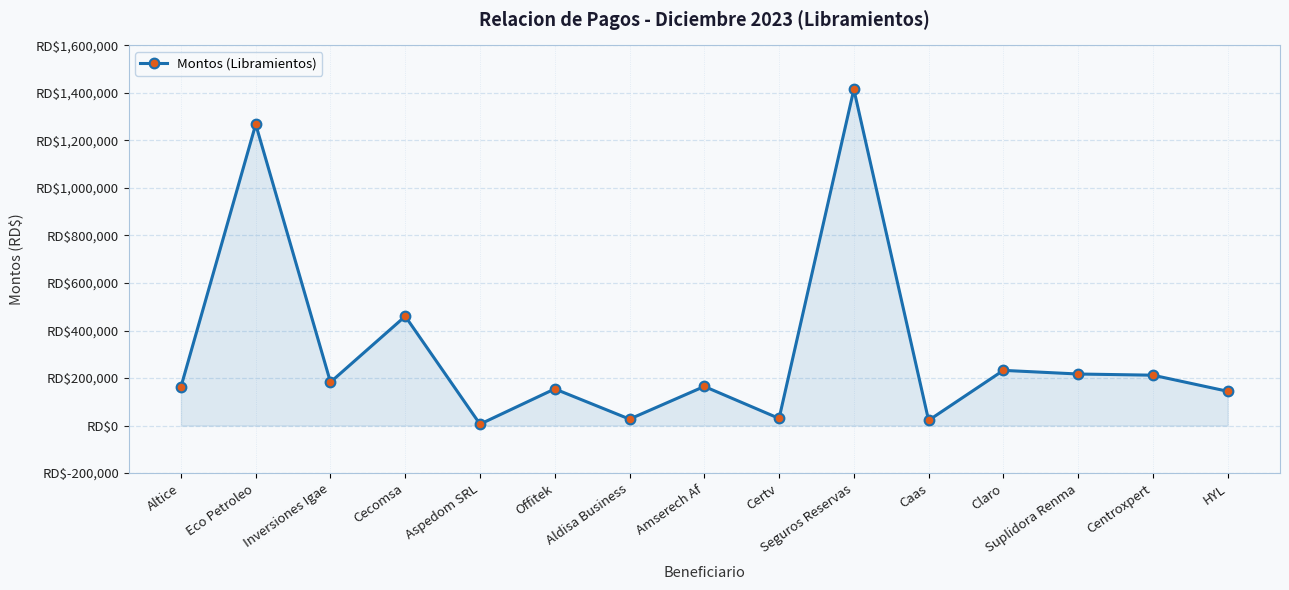

Is this an area chart (filled region under the line)?

Yes